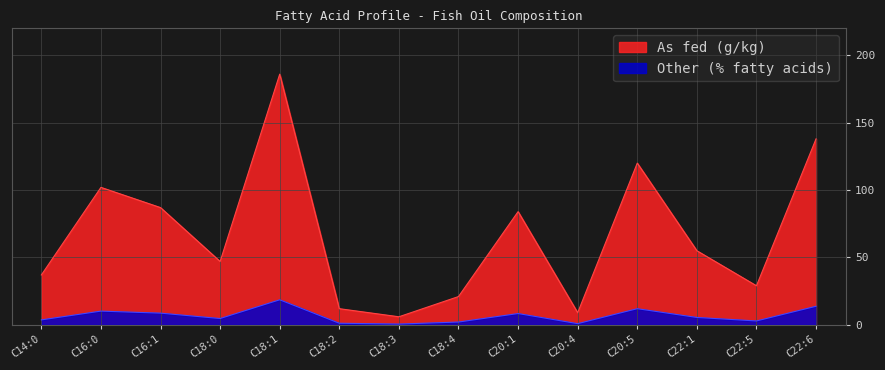

List the series in order of their overall mean, lowest first.

Other (% fatty acids), As fed (g/kg)